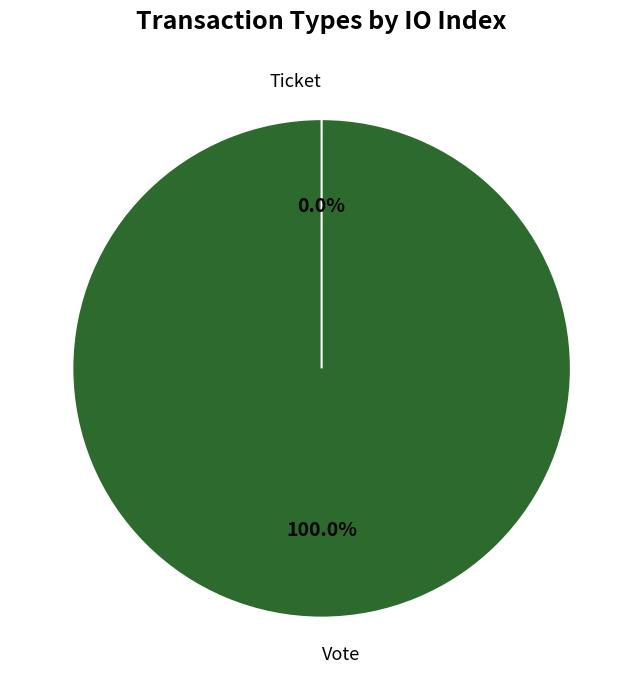

True or false: Ticket accounts for 12% of the total.

False